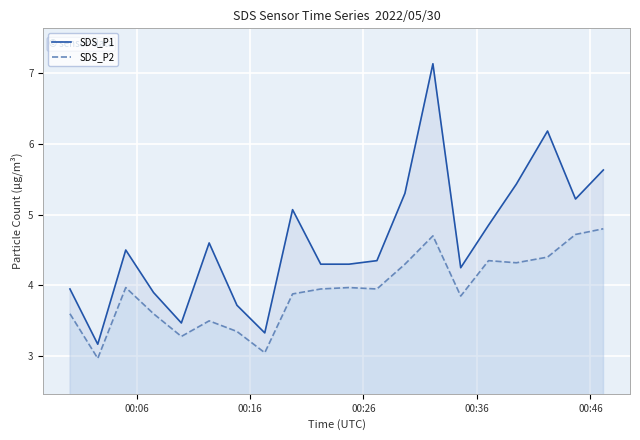

Reading left to right, extract all data points from this chart.

SDS_P1: 4.0	3.2	4.5	3.9	3.5	4.6	3.7	3.3	5.1	4.3	4.3	4.3	5.3	7.1	4.2	4.8	5.4	6.2	5.2	5.6
SDS_P2: 3.6	3.0	4.0	3.6	3.3	3.5	3.4	3.0	3.9	4.0	4.0	4.0	4.3	4.7	3.9	4.3	4.3	4.4	4.7	4.8